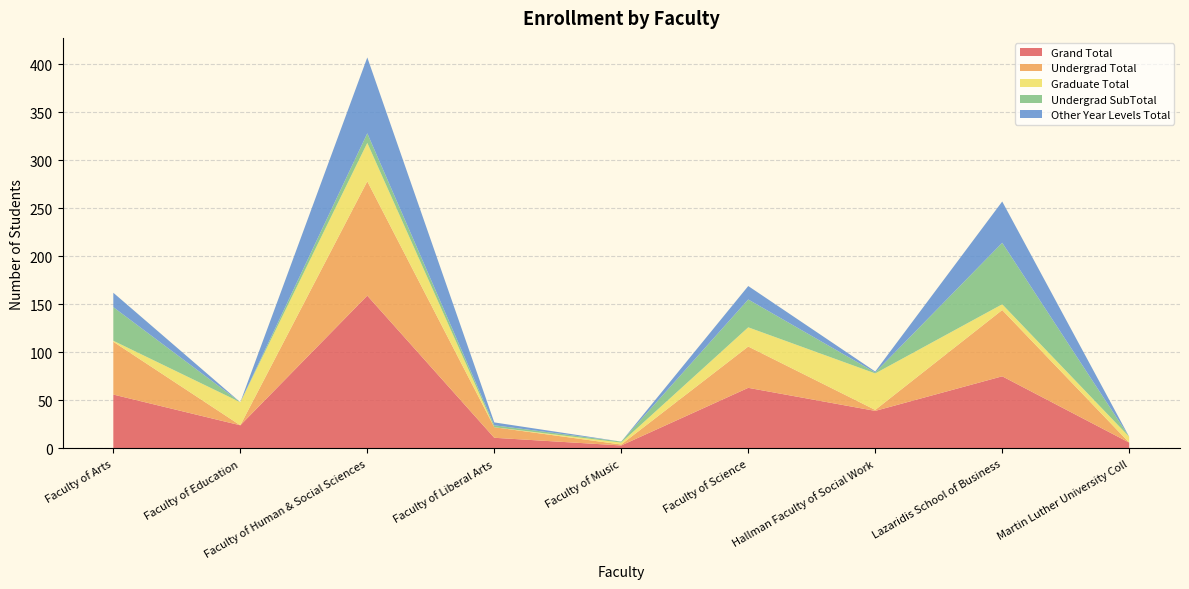

Reading left to right, list all the values displayed in this chart.

Grand Total: 56	24	159	11	3	63	39	75	6
Undergrad Total: 55	0	119	11	1	43	1	69	0
Graduate Total: 1	24	40	0	2	20	38	6	6
Undergrad SubTotal: 35	0	10	2	1	29	1	64	0
Other Year Levels Total: 15	0	79	3	0	14	1	43	0